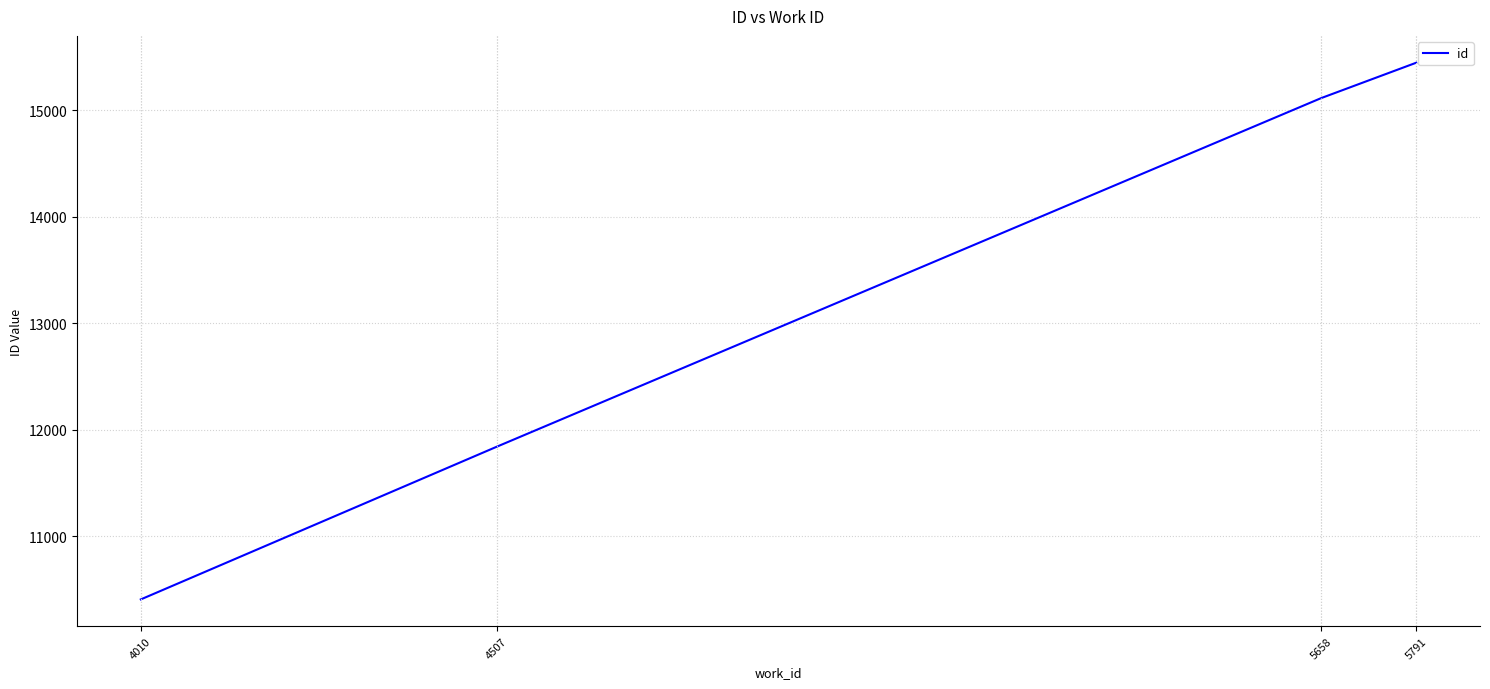

Reading left to right, list all the values displayed in this chart.

10406	11840	15114	15447